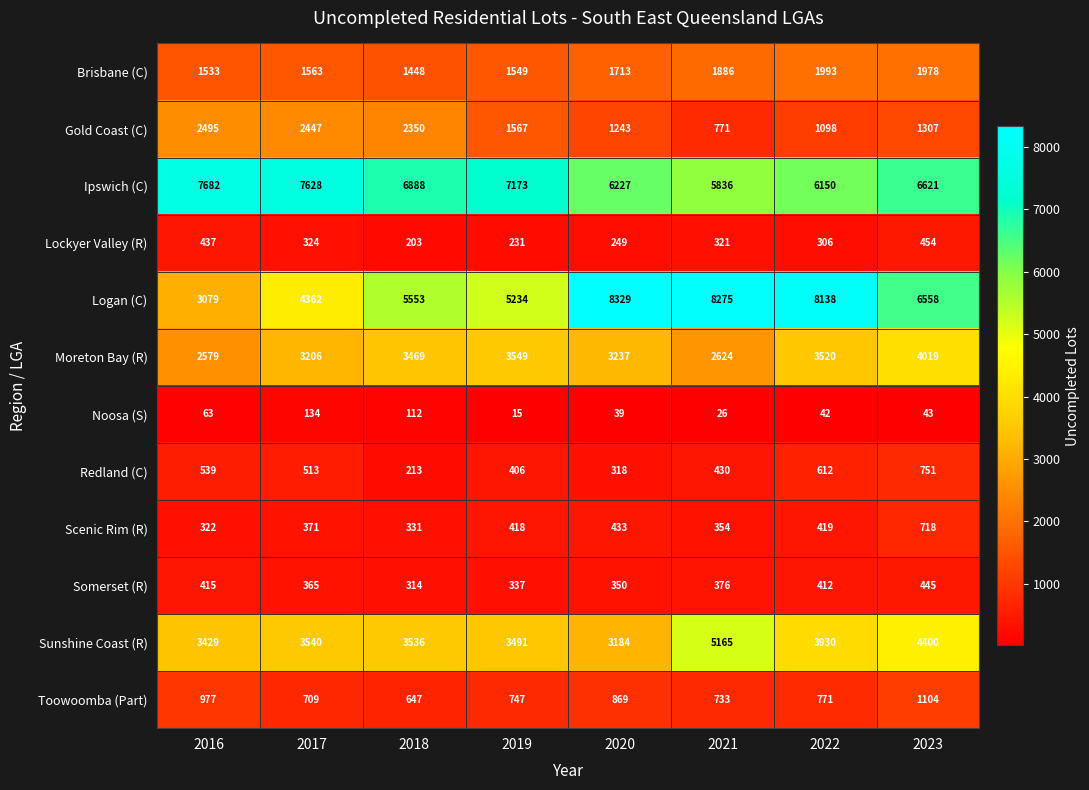

What is the approximate value of Gold Coast (C) at 2018?

2350